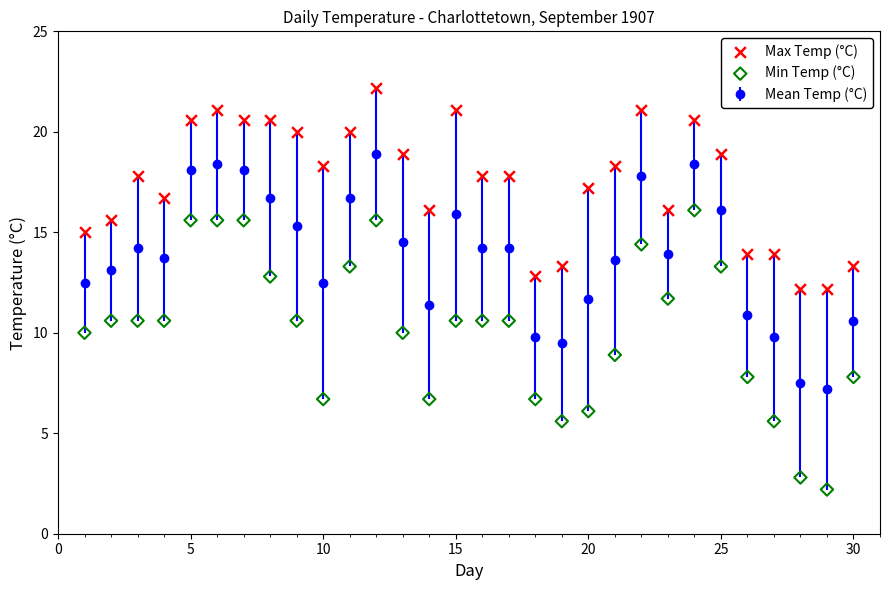

Which series reaches the maximum Y coordinate?

Max Temp (°C)